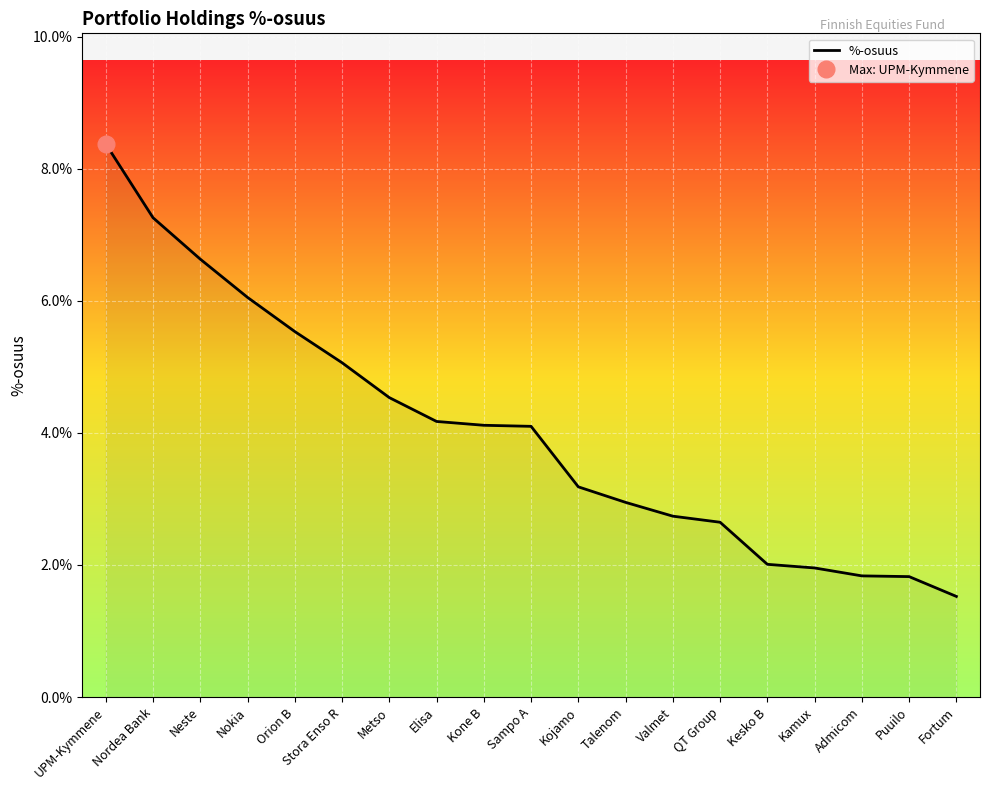

Between UPM-Kymmene and Metso, which is larger?

UPM-Kymmene